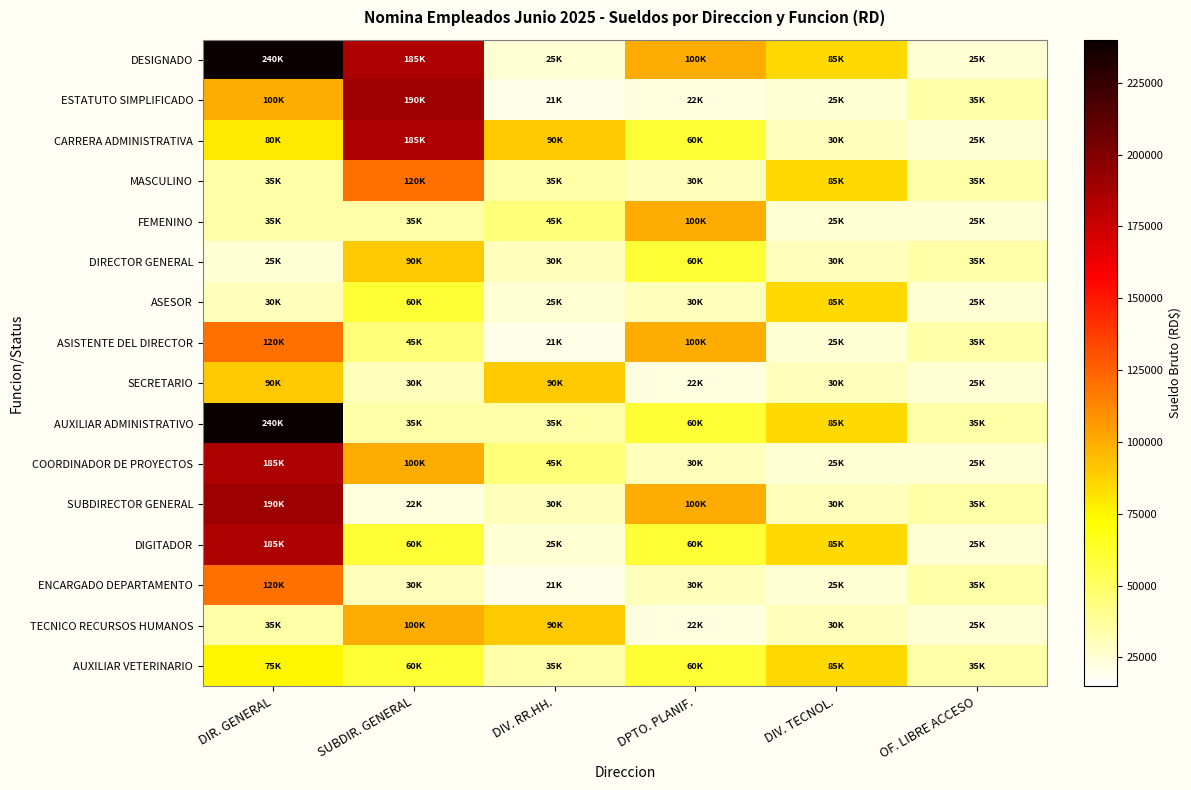

At which category is the sum across all series the highest?

DIR. GENERAL